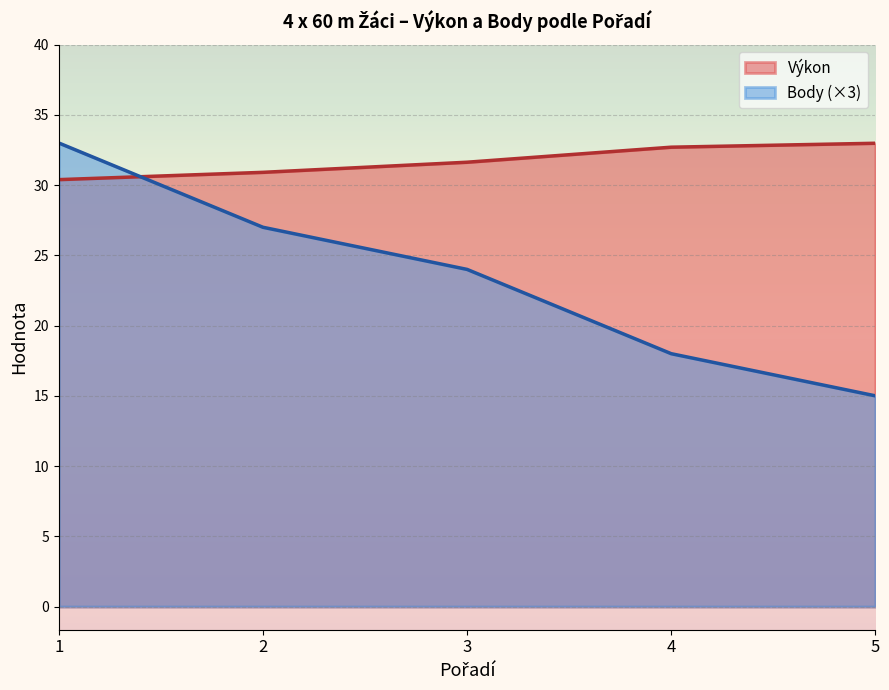

List the labels in order of Body value, largest first.

1, 2, 3, 4, 5